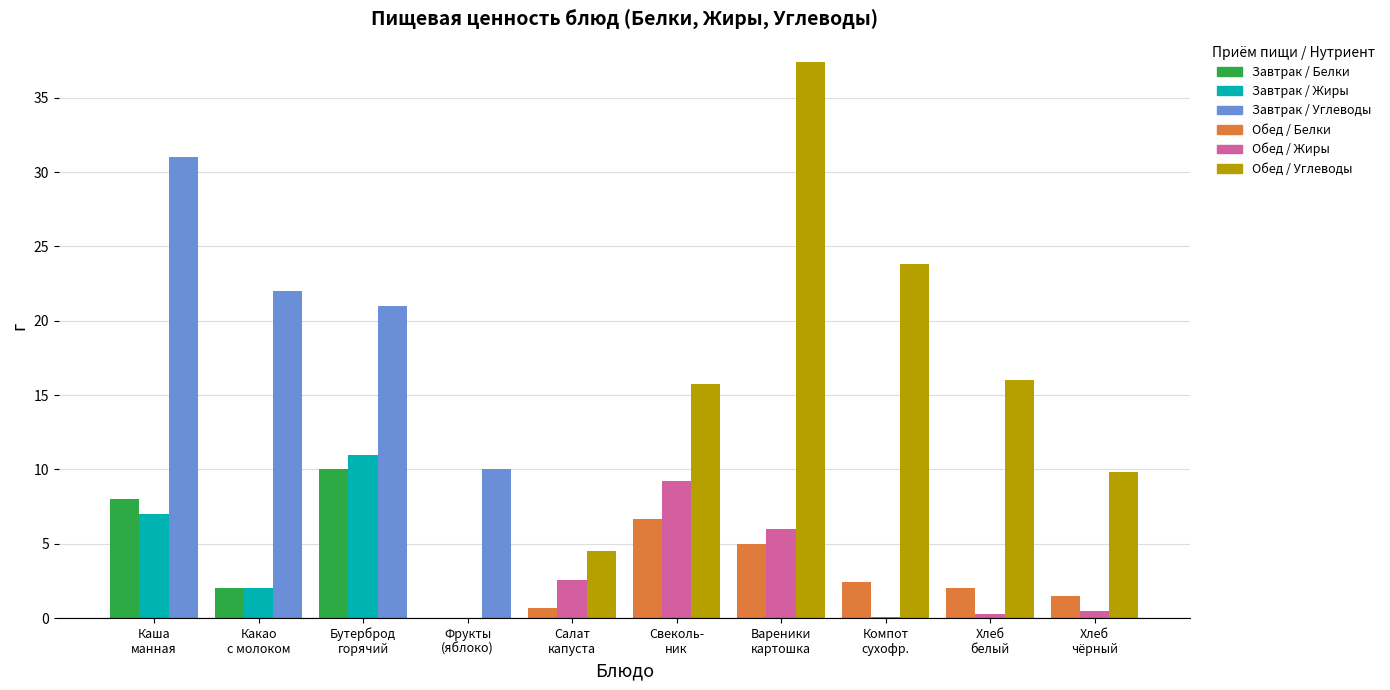

How many groups of bars are there?

10